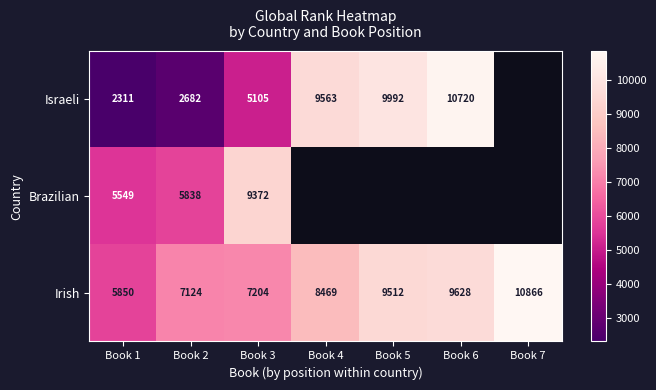

What is the difference between the maximum and minimum values in the Irish series?

5016